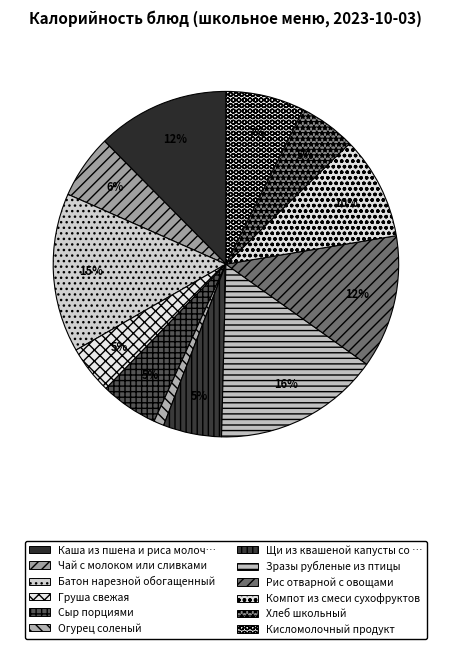

Is there a majority slice in this chart?

No